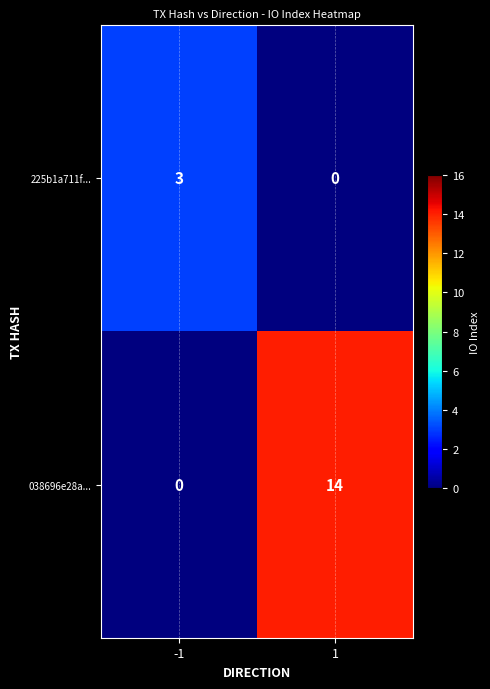

Reading right to left, what are all the values shown in this chart?

225b1a711f...: 1=0	-1=3
038696e28a...: 1=14	-1=0